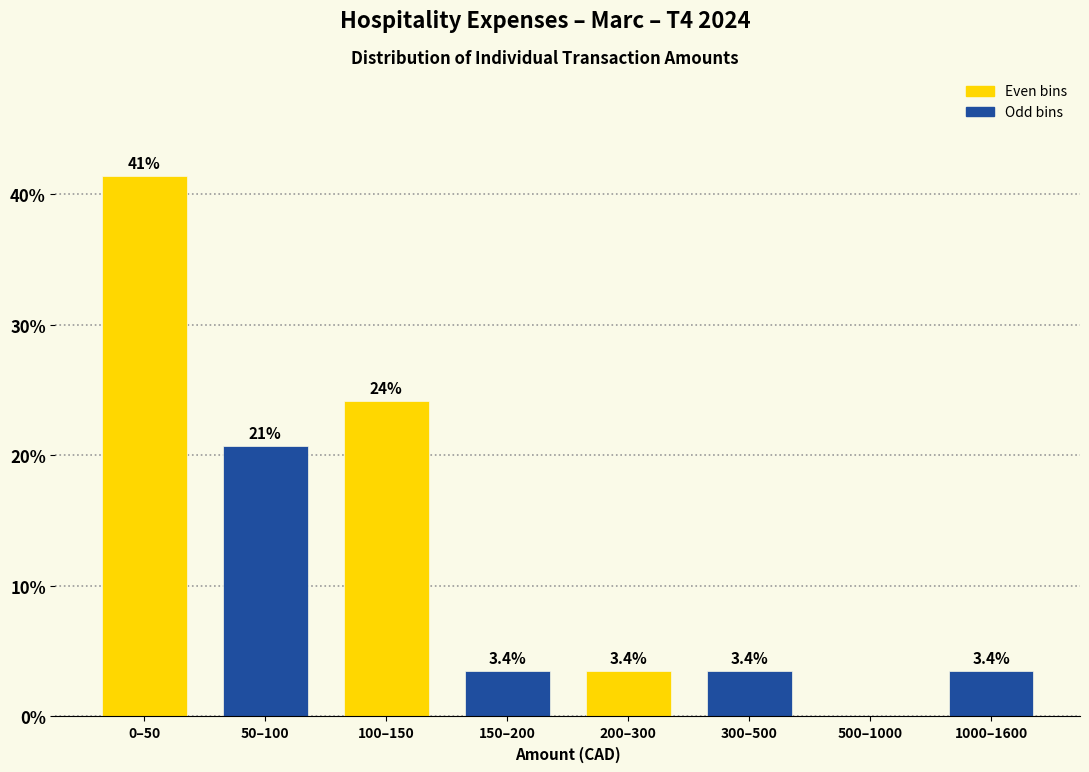

Reading right to left, transcribe all the data shown in this chart.

1000–1600=3.4	500–1000=0.0	300–500=3.4	200–300=3.4	150–200=3.4	100–150=24.1	50–100=20.7	0–50=41.4